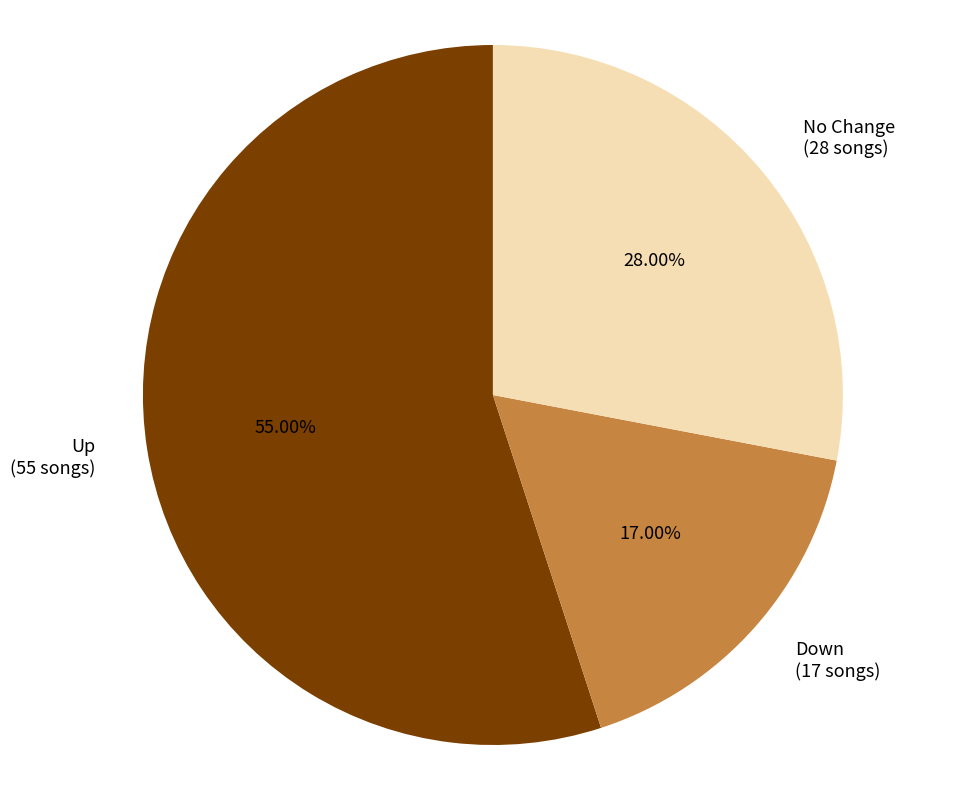

Is there any slice that represents more than half of the pie?

Yes